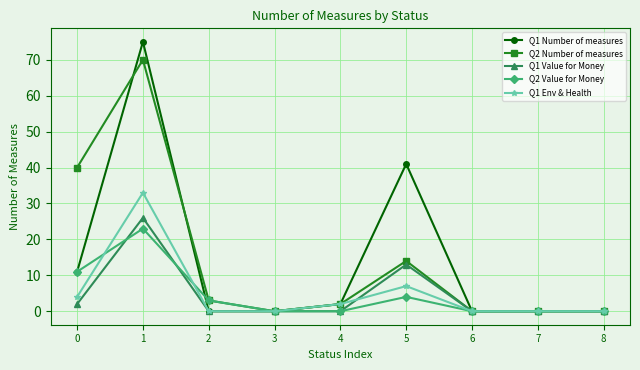

Is the value of Q2 Number of measures at 8 greater than the value of Q1 Value for Money at 0?

No